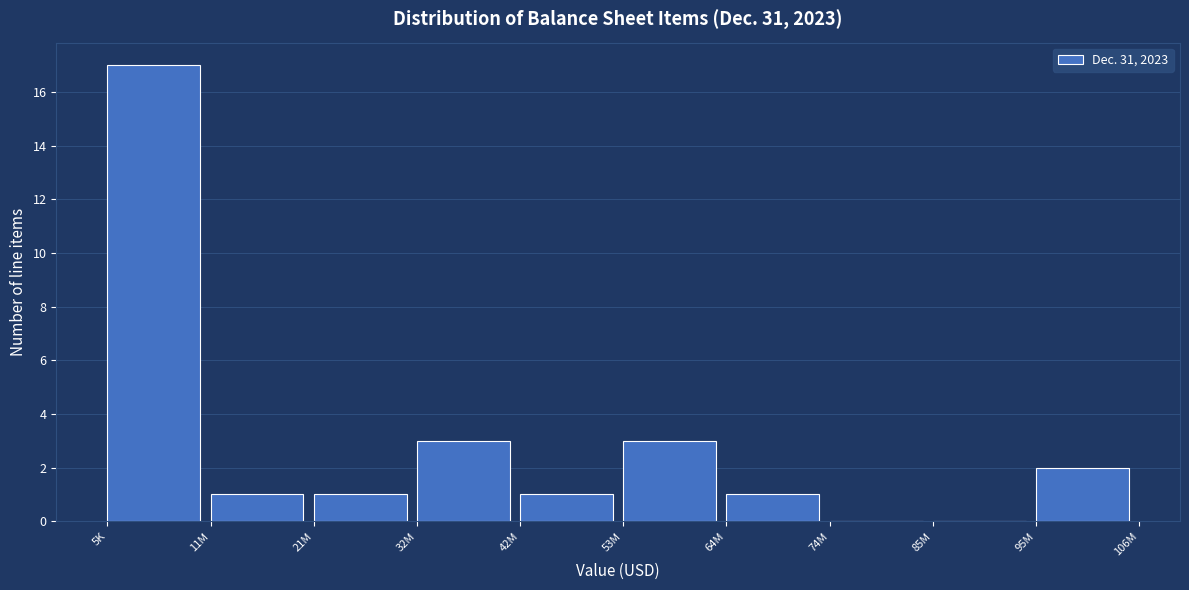

Reading left to right, list all the values displayed in this chart.

5K=17	11M=1	21M=1	32M=3	42M=1	53M=3	64M=1	74M=0	85M=0	95M=2